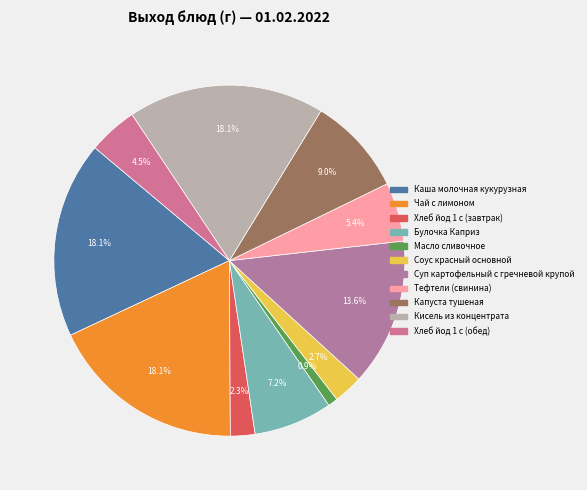

How many slices are in this pie chart?

11